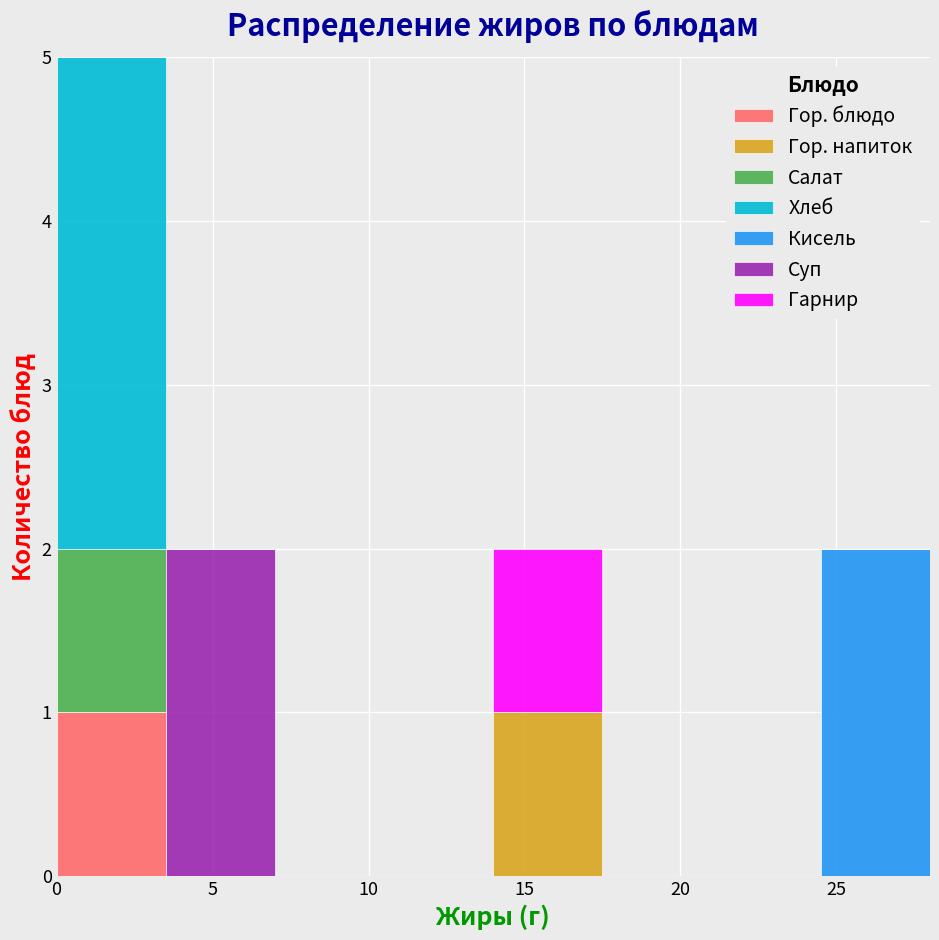

Reading left to right, list every stacked bar in this chart as the range it spans on the x-axis followed by its total height. The values are not printed on the chart, so give them approximately, as read against the axis.

0.0 to 3.5: 5
3.5 to 7.0: 2
7.0 to 10.5: 0
10.5 to 14.0: 0
14.0 to 17.5: 2
17.5 to 21.0: 0
21.0 to 24.5: 0
24.5 to 28.0: 2